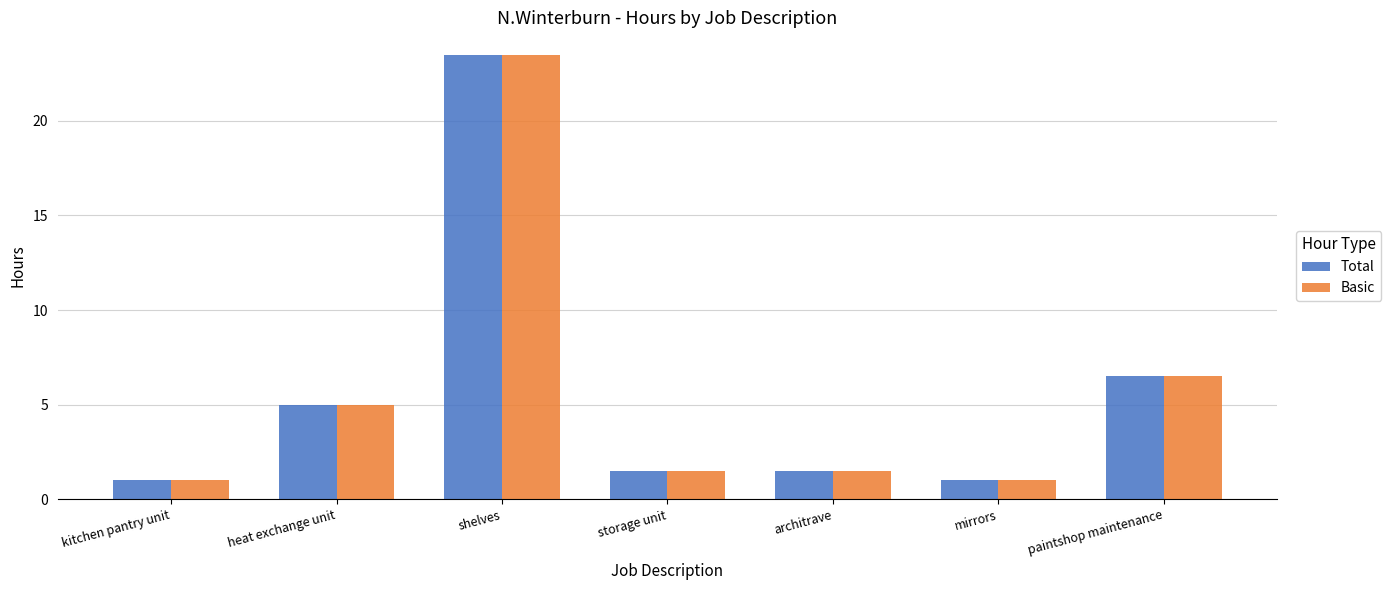

The value of Basic at storage unit is 0.4. True or false?

False